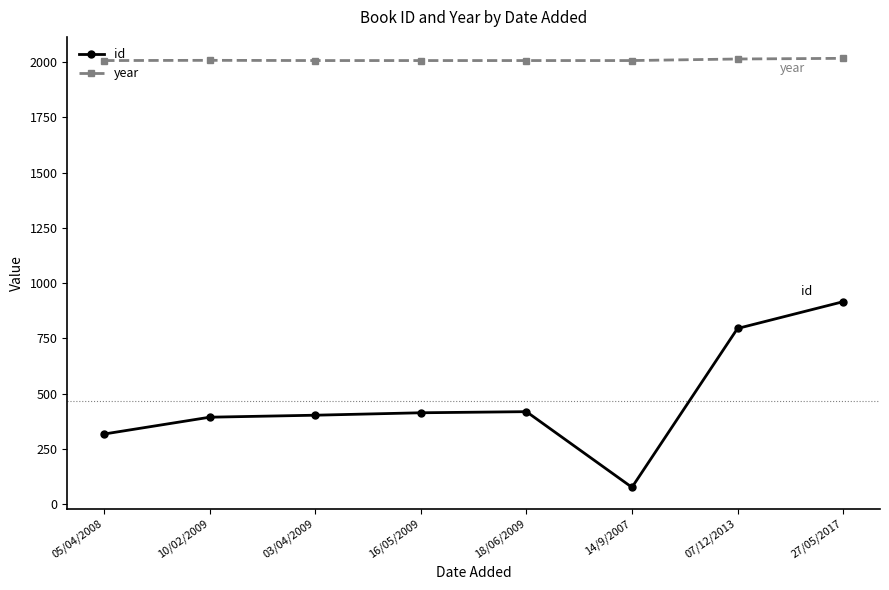

What is the total value across all series at 10/02/2009?

2401